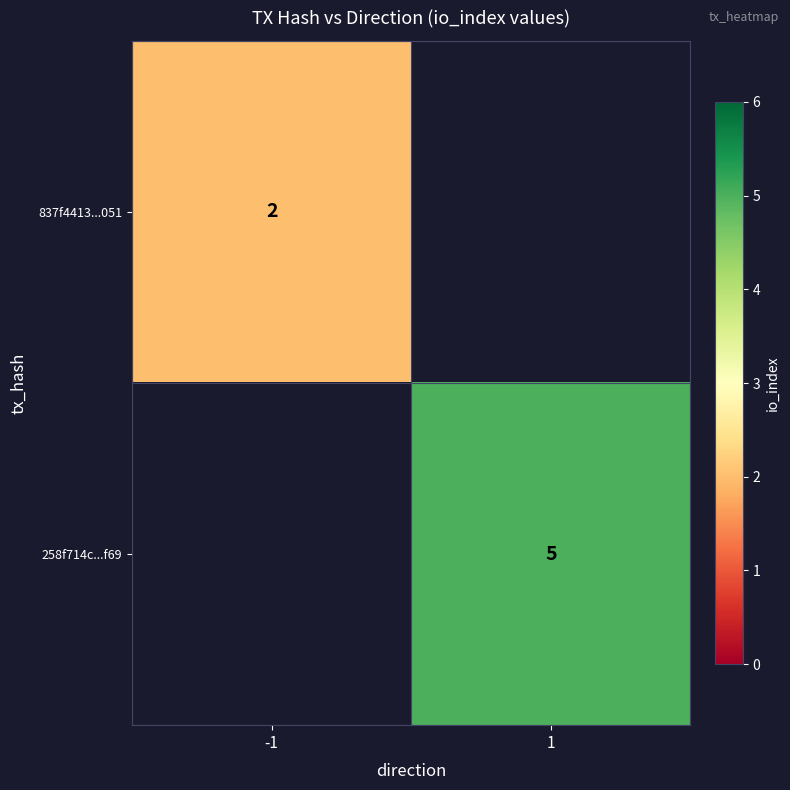

Is it true that 258f714c...f69 equals 5 at 1?

True